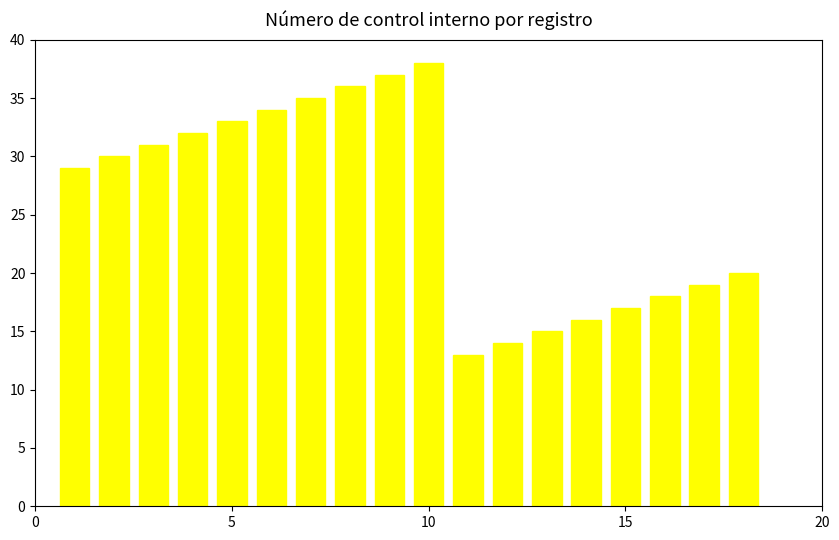

What is the maximum value shown in the chart?

38